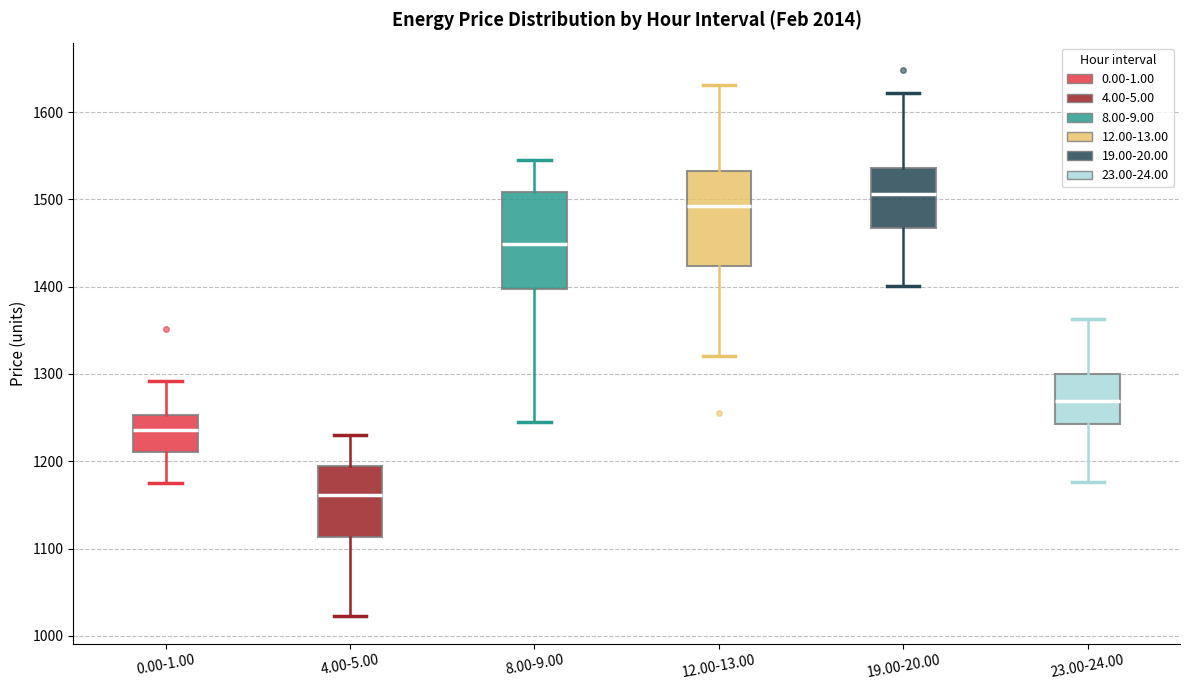

Which box has the lowest median line?

4.00-5.00